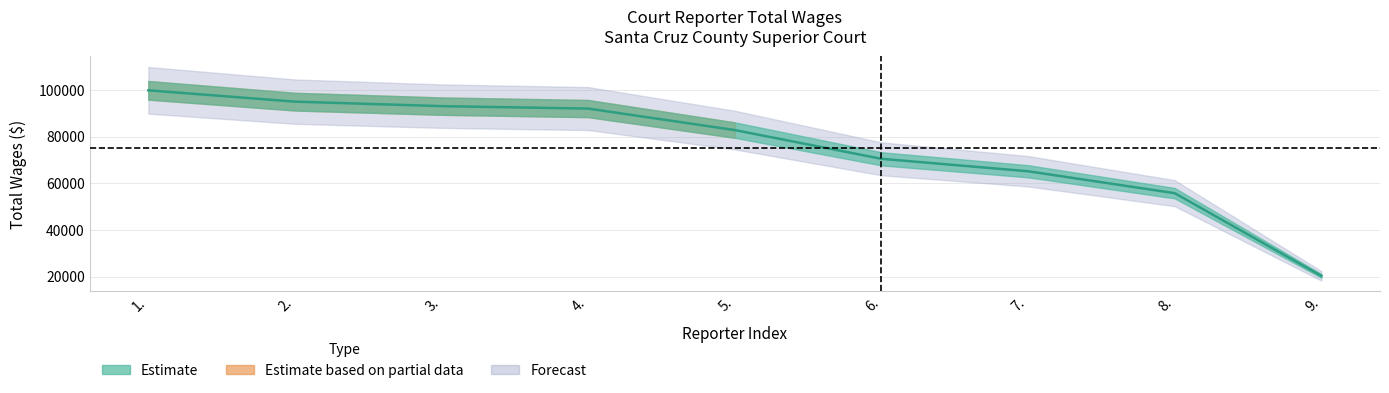

What is the sum of the values at 8. and 4.?

147786